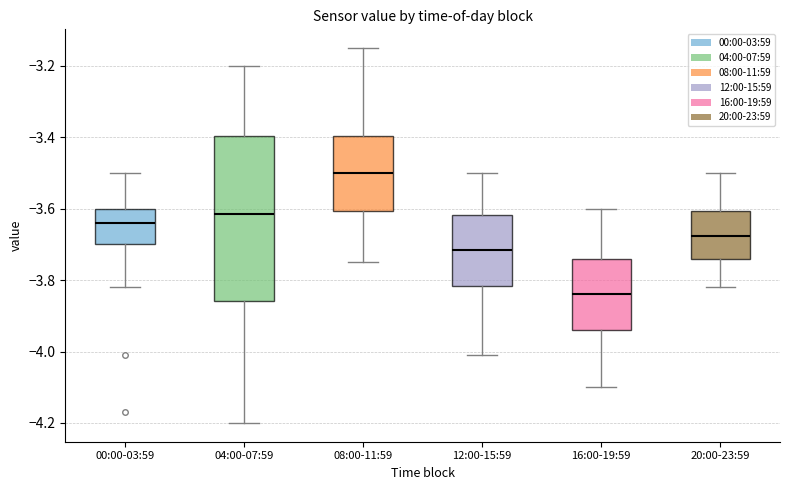

Reading left to right, read every box against the y-axis: the position of its median line, the range the box covers, and the ends of its whiskers. The values are not printed on the chart, so give them approximately, as read against the axis.

00:00-03:59: median -3.64, box -3.70 to -3.60, whiskers -3.82 to -3.50
04:00-07:59: median -3.62, box -3.86 to -3.40, whiskers -4.20 to -3.20
08:00-11:59: median -3.50, box -3.60 to -3.40, whiskers -3.74 to -3.14
12:00-15:59: median -3.72, box -3.82 to -3.62, whiskers -4.00 to -3.50
16:00-19:59: median -3.84, box -3.94 to -3.74, whiskers -4.10 to -3.60
20:00-23:59: median -3.68, box -3.74 to -3.60, whiskers -3.82 to -3.50